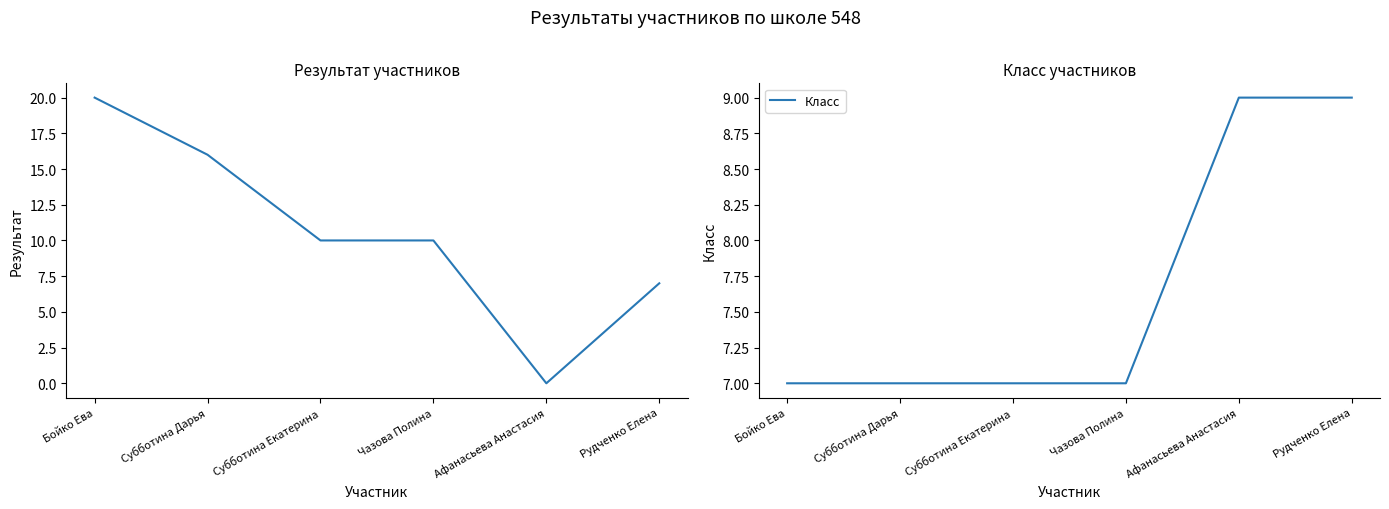

What is the average value of the Результат series?

10